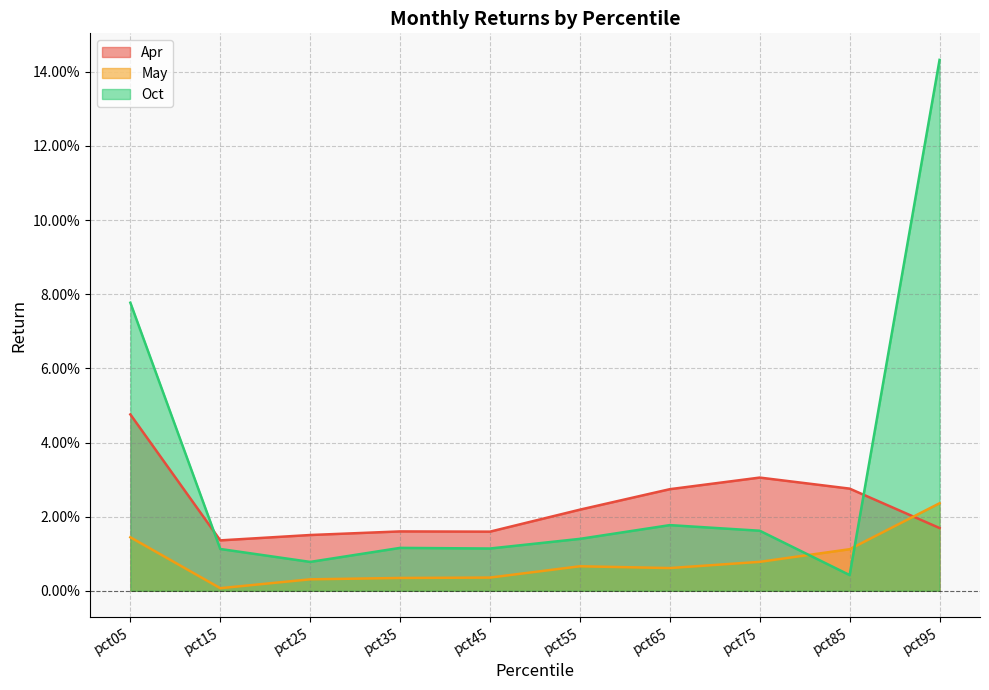

Reading right to left, extract all data points from this chart.

Apr: pct95=0.0	pct85=0.0	pct75=0.0	pct65=0.0	pct55=0.0	pct45=0.0	pct35=0.0	pct25=0.0	pct15=0.0	pct05=0.0
May: pct95=0.0	pct85=0.0	pct75=0.0	pct65=0.0	pct55=0.0	pct45=0.0	pct35=0.0	pct25=0.0	pct15=0.0	pct05=0.0
Oct: pct95=0.1	pct85=0.0	pct75=0.0	pct65=0.0	pct55=0.0	pct45=0.0	pct35=0.0	pct25=0.0	pct15=0.0	pct05=0.1